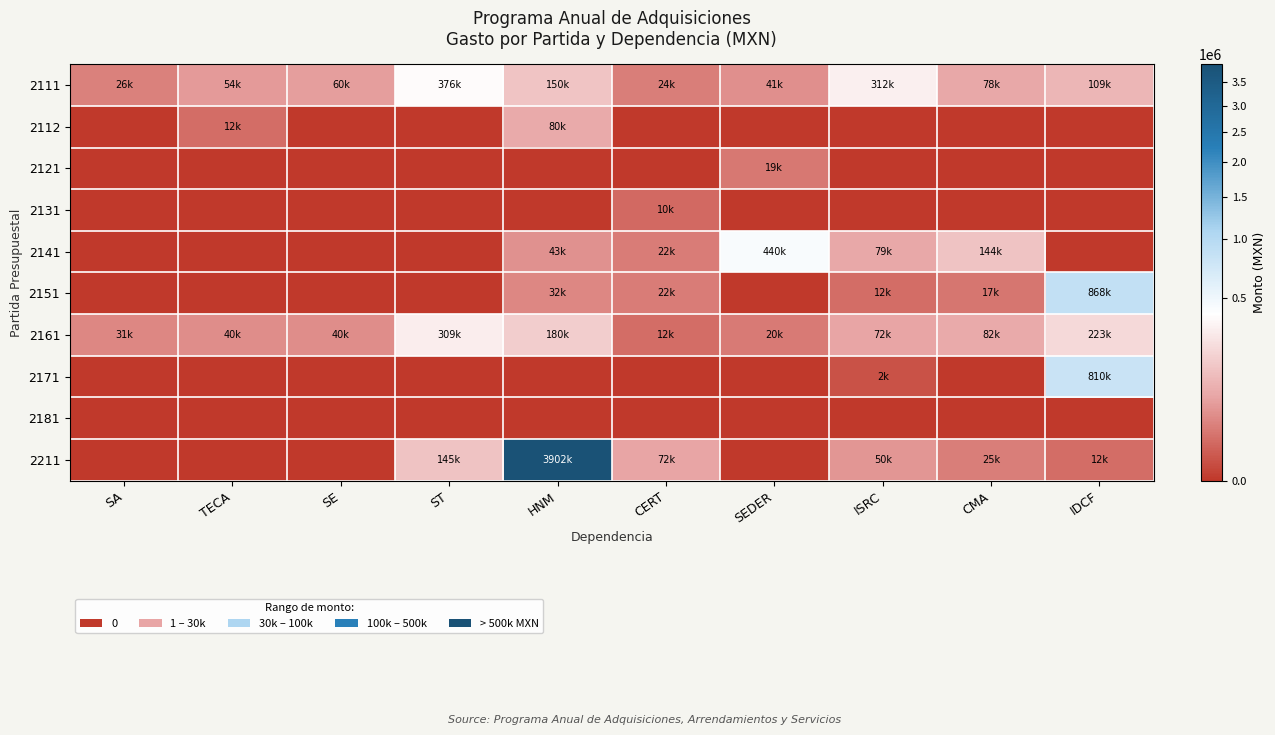

At how many categories does at least one series exceed 1642379?

1